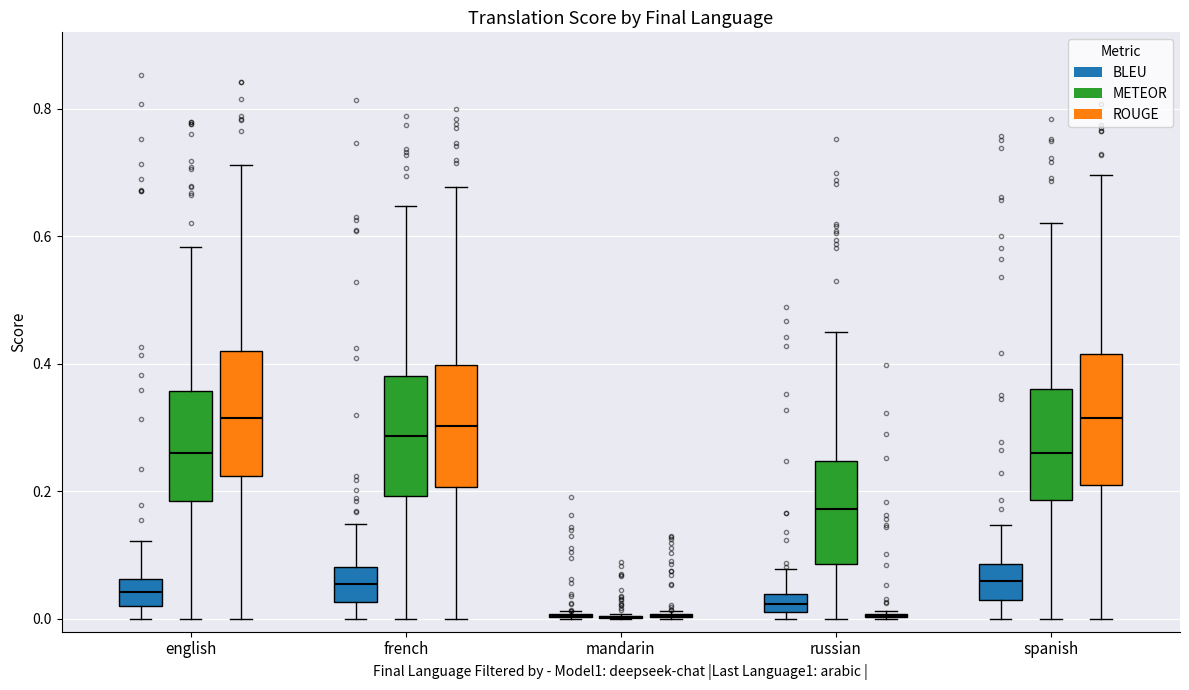

Where does the upper whisker of the box for russian (BLEU) end on the y-axis? The values are not printed on the chart, so give them approximately, as read against the axis.

0.08